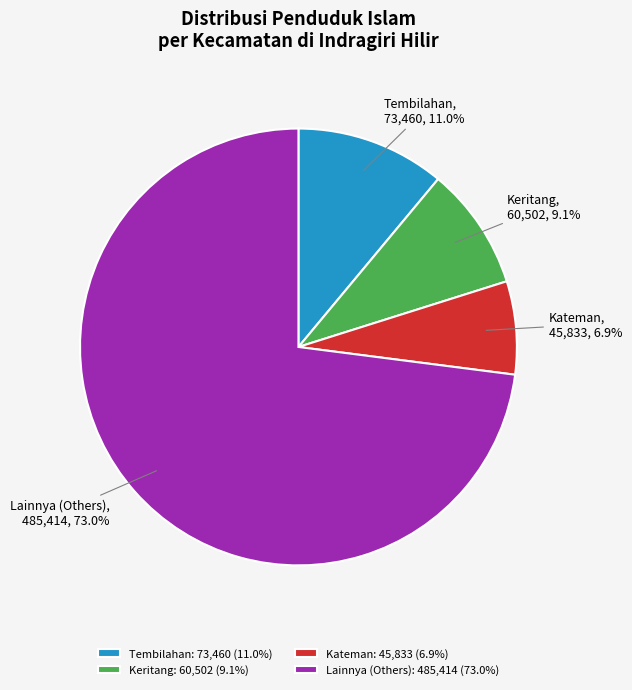

How many segments does this pie chart have?

4